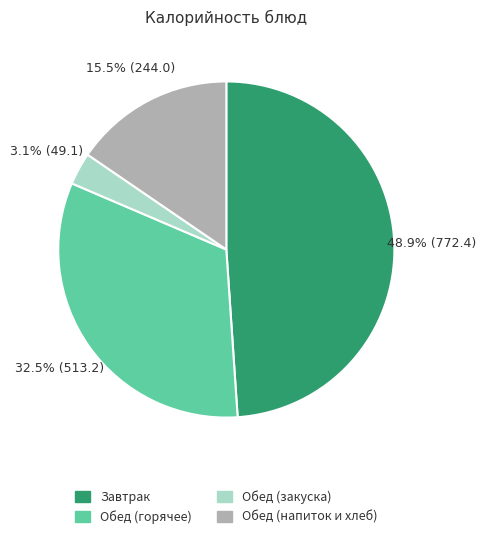

To the nearest percent, what is the difference between the largest and smallest slice percentages?

46%